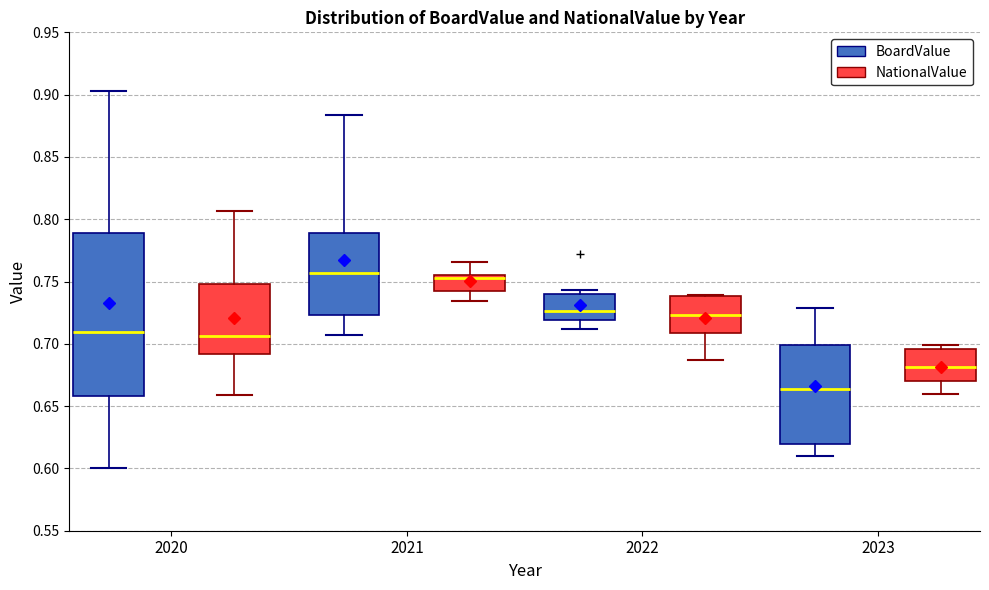

Reading left to right, transcribe this box plot: for each box, give where its median line is, the range the box spans, and where its two whiskers end, as read against the y-axis. The values are not printed on the chart, so give them approximately, as read against the axis.

2020 (BoardValue): median 0.710, box 0.660 to 0.790, whiskers 0.600 to 0.905
2020 (NationalValue): median 0.705, box 0.690 to 0.750, whiskers 0.660 to 0.805
2021 (BoardValue): median 0.755, box 0.725 to 0.790, whiskers 0.705 to 0.885
2021 (NationalValue): median 0.755 (just below the box's upper edge), box 0.740 to 0.755, whiskers 0.735 to 0.765
2022 (BoardValue): median 0.725, box 0.720 to 0.740, whiskers 0.710 to 0.745
2022 (NationalValue): median 0.725, box 0.710 to 0.740, whiskers 0.685 to 0.740
2023 (BoardValue): median 0.665, box 0.620 to 0.700, whiskers 0.610 to 0.730
2023 (NationalValue): median 0.680, box 0.670 to 0.695, whiskers 0.660 to 0.700